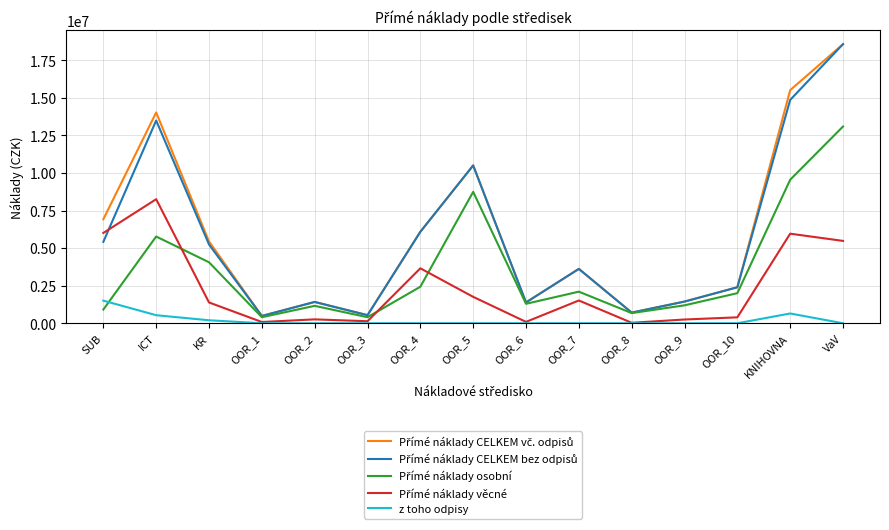

What is the greatest value displayed?

18568440